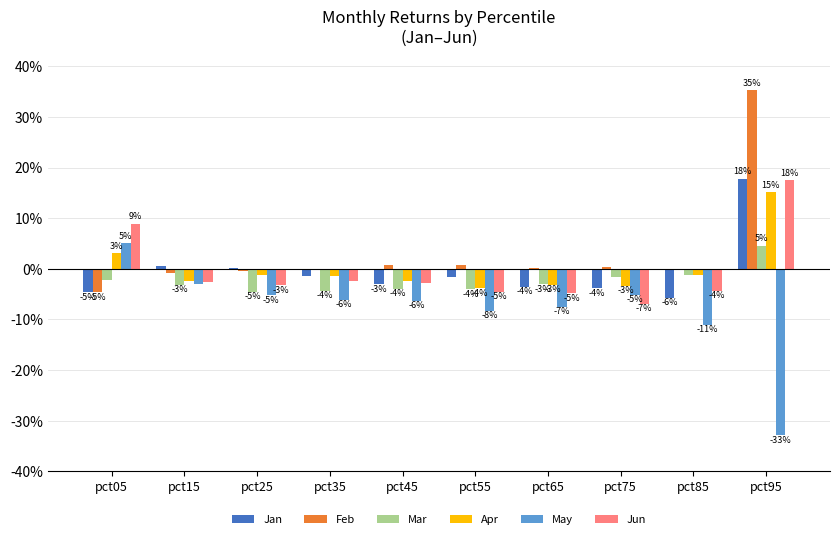

The Apr series shows -0.1 at pct55. True or false?

False